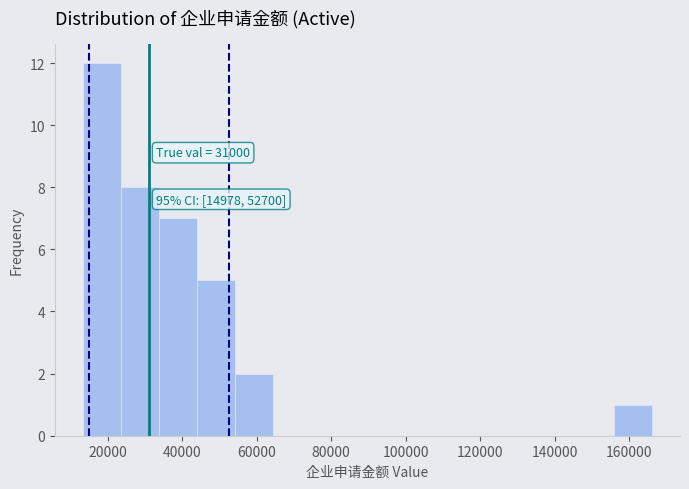

Over which range of the x-axis is the bar tallest?

14000 to 24000